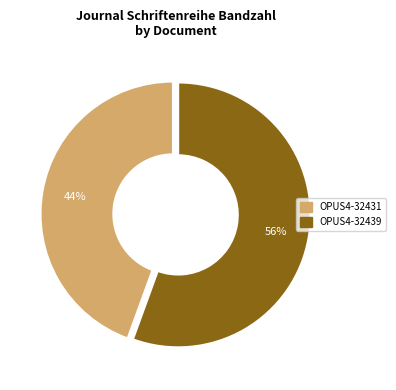

To the nearest percent, what is the combined percentage of OPUS4-32439 and OPUS4-32431?

100%